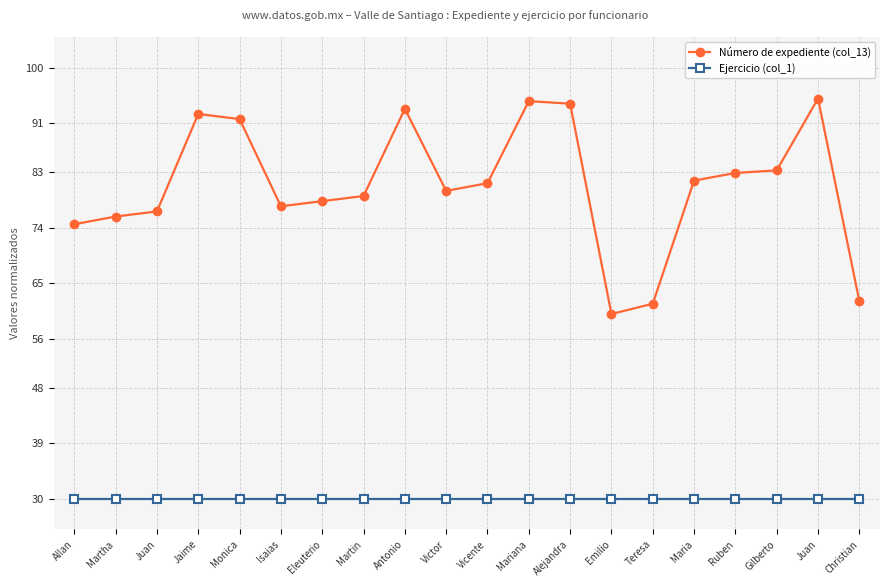

What is the sum of the Número de expediente (col_13) values at Jaime and Isaias?

170.0